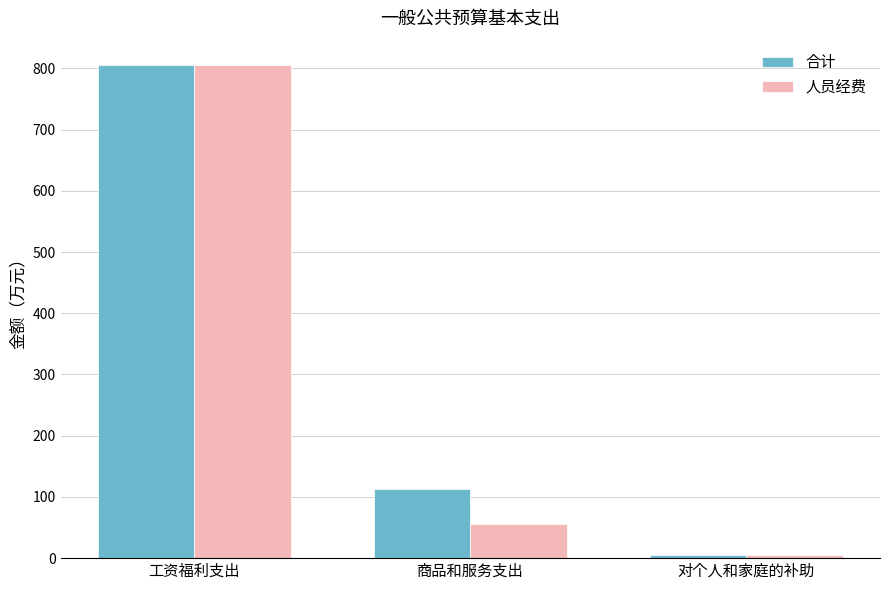

Which category has the lowest value across all series?

对个人和家庭的补助